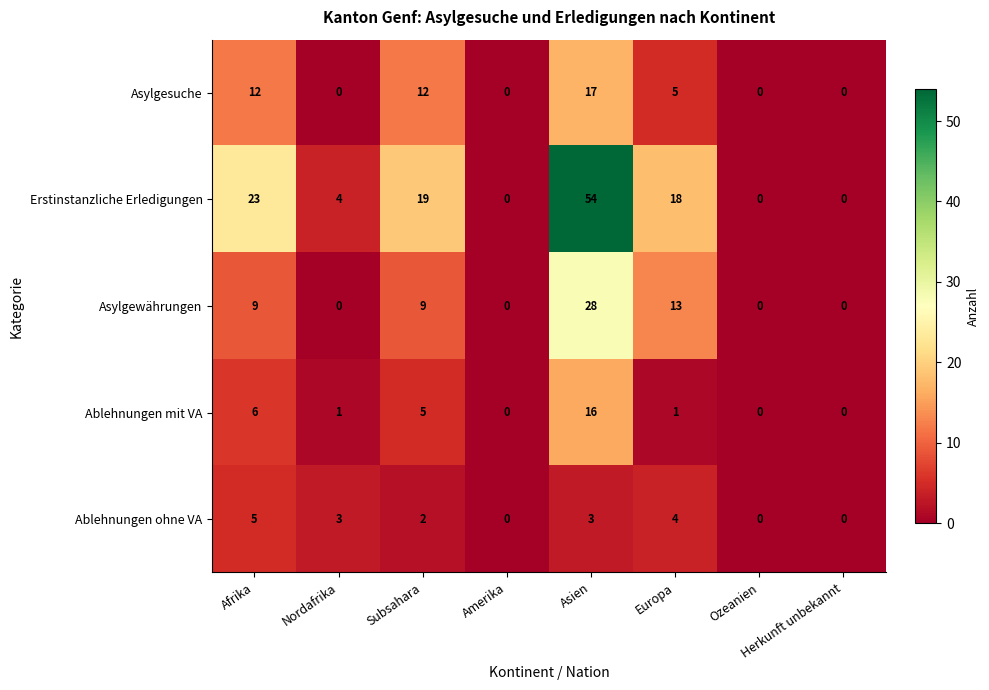

The value of Ablehnungen ohne VA at Amerika is 0. True or false?

True